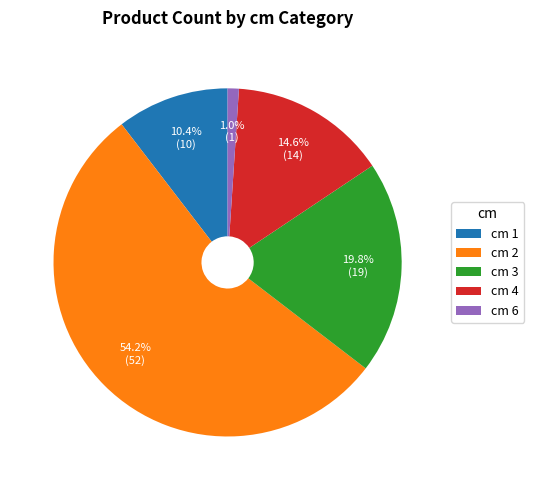

Which category has the smallest portion of the pie?

cm 6